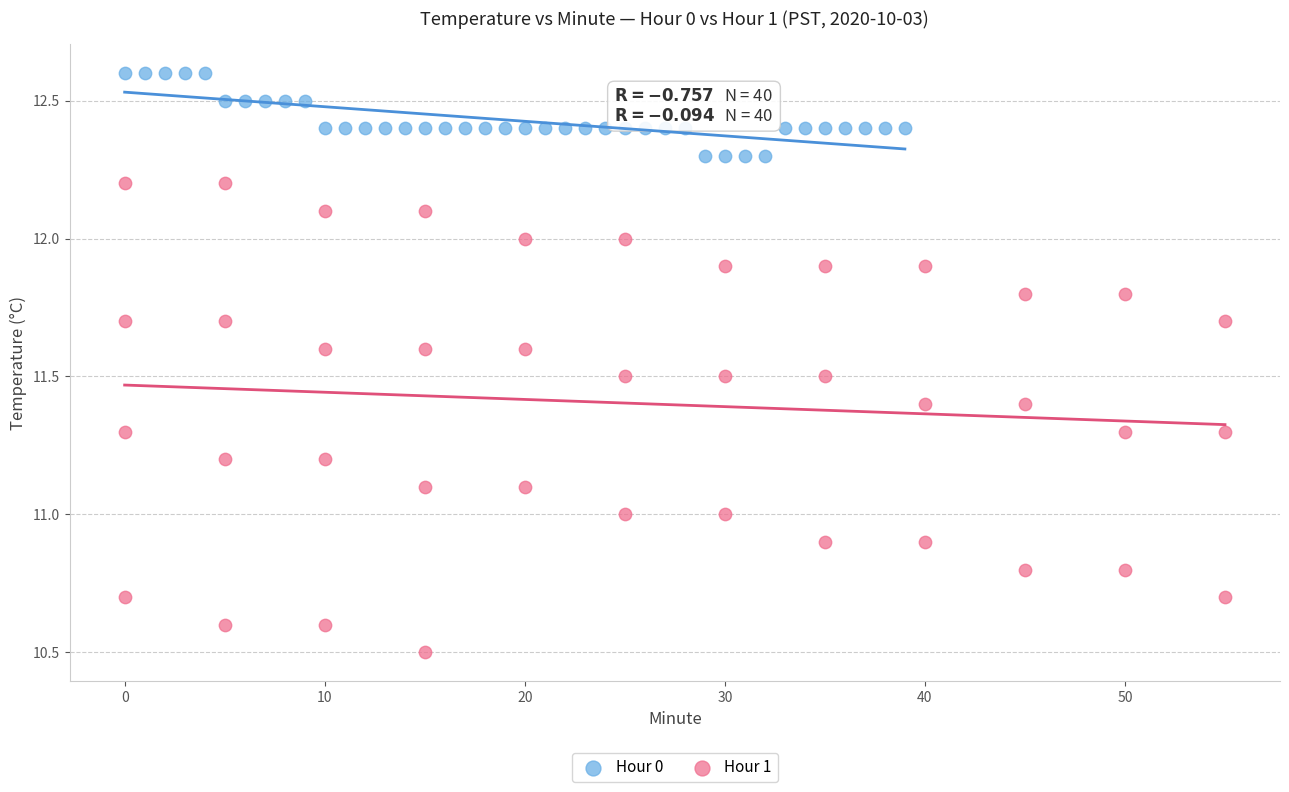

Which series has the widest spread of Y values?

Hour 1